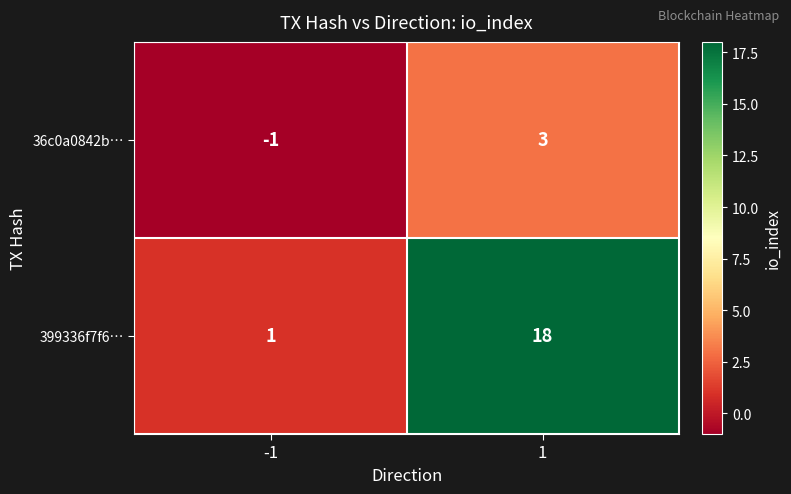

Reading left to right, transcribe all the data shown in this chart.

36c0a0842b…: -1=-1	1=3
399336f7f6…: -1=1	1=18